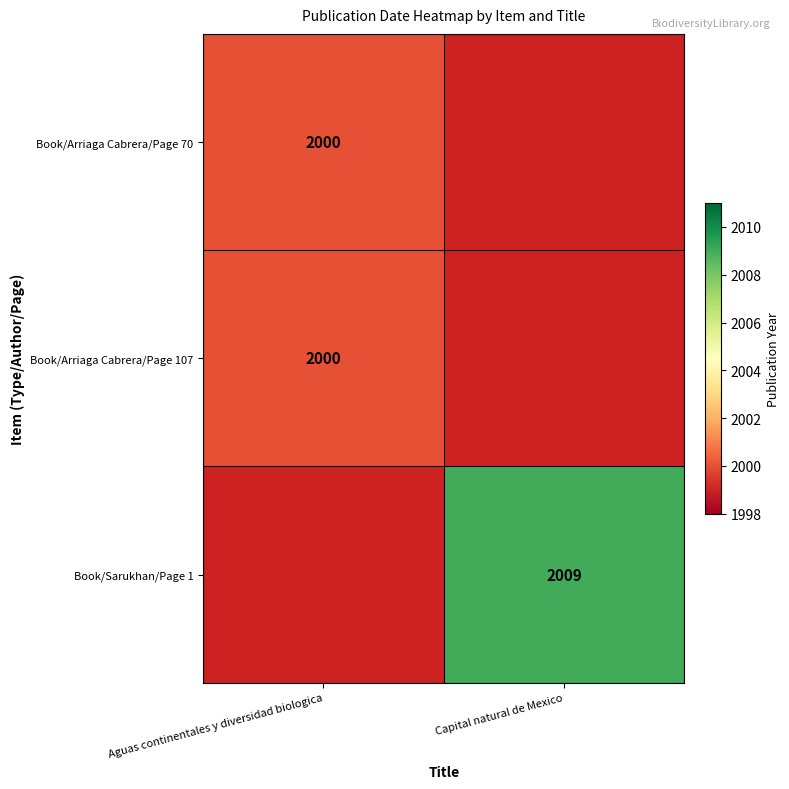

Between Aguas continentales y diversidad biologica and Capital natural de Mexico, which is larger?

Capital natural de Mexico